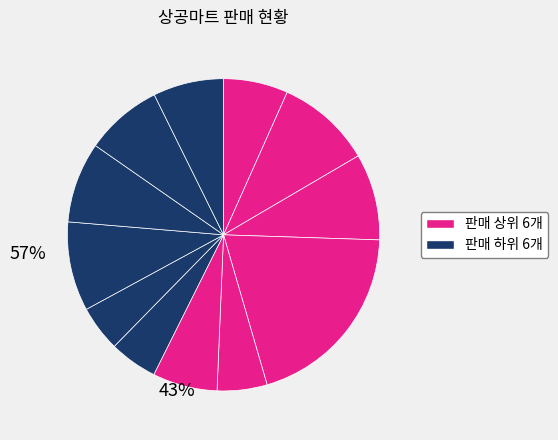

Count the number of slices in the pie.

12